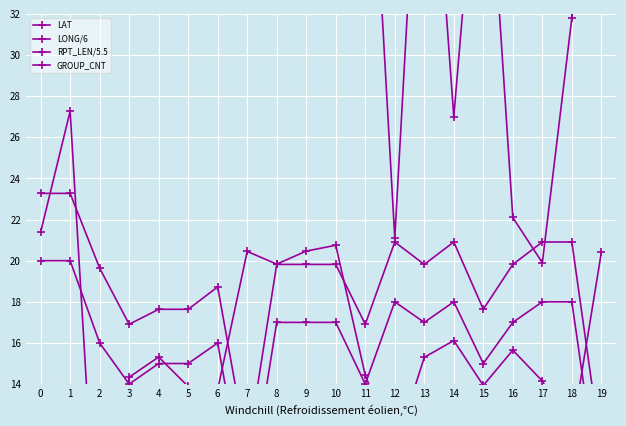

In GROUP_CNT, how many points are higher than both neighbors (excluding endpoints)?

3